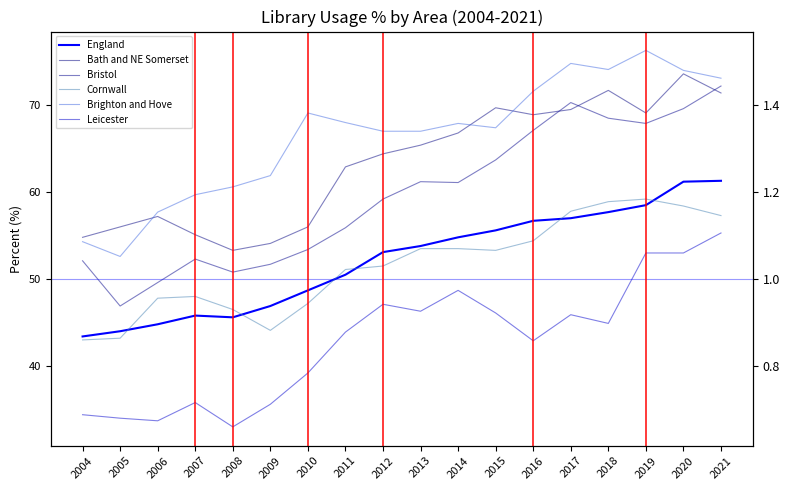

Reading left to right, what are all the values shown in this chart?

England: 2004=43.4	2005=44.0	2006=44.8	2007=45.8	2008=45.6	2009=46.9	2010=48.7	2011=50.5	2012=53.1	2013=53.8	2014=54.8	2015=55.6	2016=56.7	2017=57.0	2018=57.7	2019=58.5	2020=61.2	2021=61.3
Bath and NE Somerset: 2004=54.8	2005=56.0	2006=57.2	2007=55.1	2008=53.3	2009=54.1	2010=56.0	2011=62.9	2012=64.4	2013=65.4	2014=66.8	2015=69.7	2016=68.9	2017=69.5	2018=71.7	2019=69.1	2020=73.6	2021=71.4
Bristol: 2004=52.1	2005=46.9	2006=49.6	2007=52.3	2008=50.8	2009=51.7	2010=53.4	2011=55.9	2012=59.2	2013=61.2	2014=61.1	2015=63.7	2016=67.1	2017=70.3	2018=68.5	2019=67.9	2020=69.6	2021=72.2
Cornwall: 2004=43.0	2005=43.2	2006=47.8	2007=48.0	2008=46.5	2009=44.1	2010=47.2	2011=51.1	2012=51.5	2013=53.5	2014=53.5	2015=53.3	2016=54.4	2017=57.8	2018=58.9	2019=59.2	2020=58.4	2021=57.3
Brighton and Hove: 2004=54.3	2005=52.6	2006=57.7	2007=59.7	2008=60.6	2009=61.9	2010=69.1	2011=68.0	2012=67.0	2013=67.0	2014=67.9	2015=67.4	2016=71.6	2017=74.8	2018=74.1	2019=76.3	2020=74.0	2021=73.1
Leicester: 2004=34.4	2005=34.0	2006=33.7	2007=35.8	2008=33.0	2009=35.6	2010=39.2	2011=43.9	2012=47.1	2013=46.3	2014=48.7	2015=46.1	2016=42.9	2017=45.9	2018=44.9	2019=53.0	2020=53.0	2021=55.3